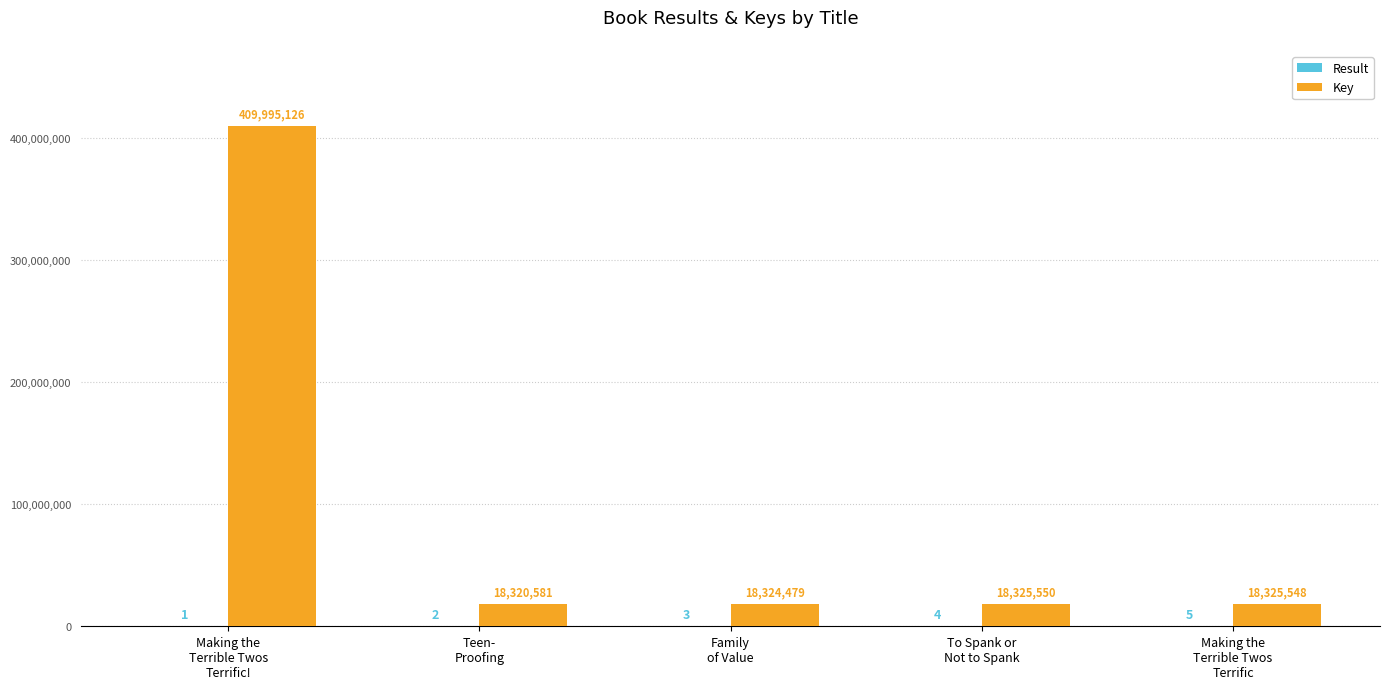

Count the number of data series in this chart.

2